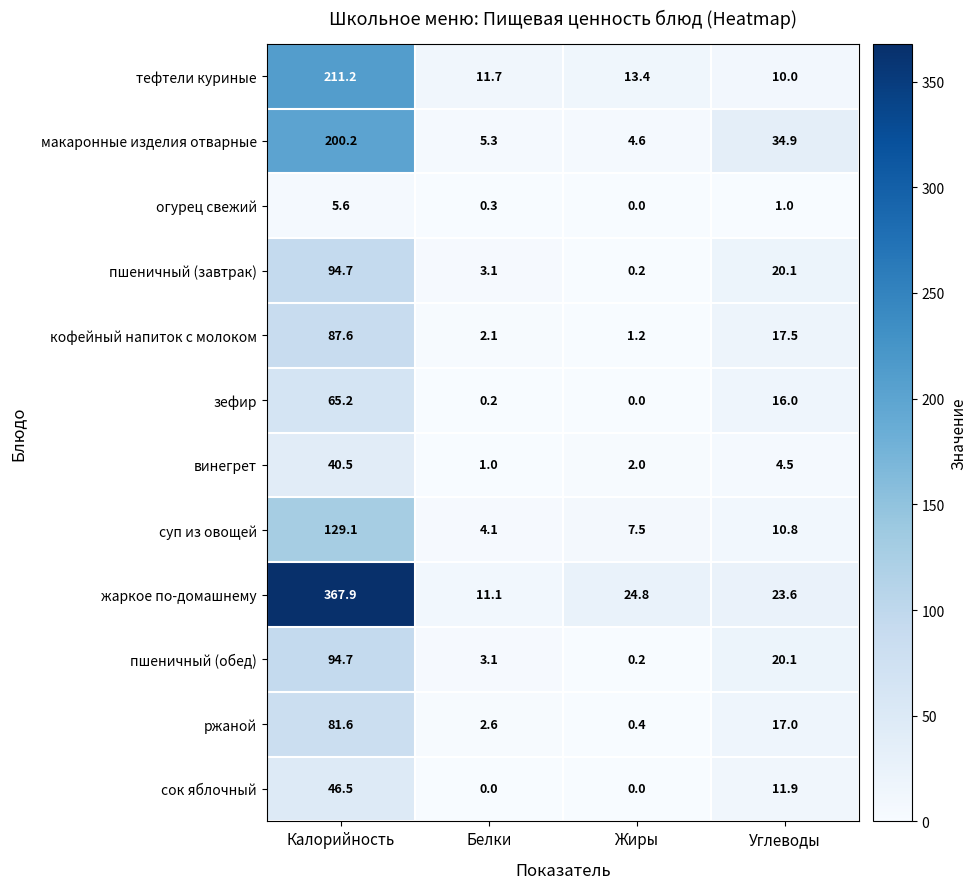

Count the number of categories in the chart.

4